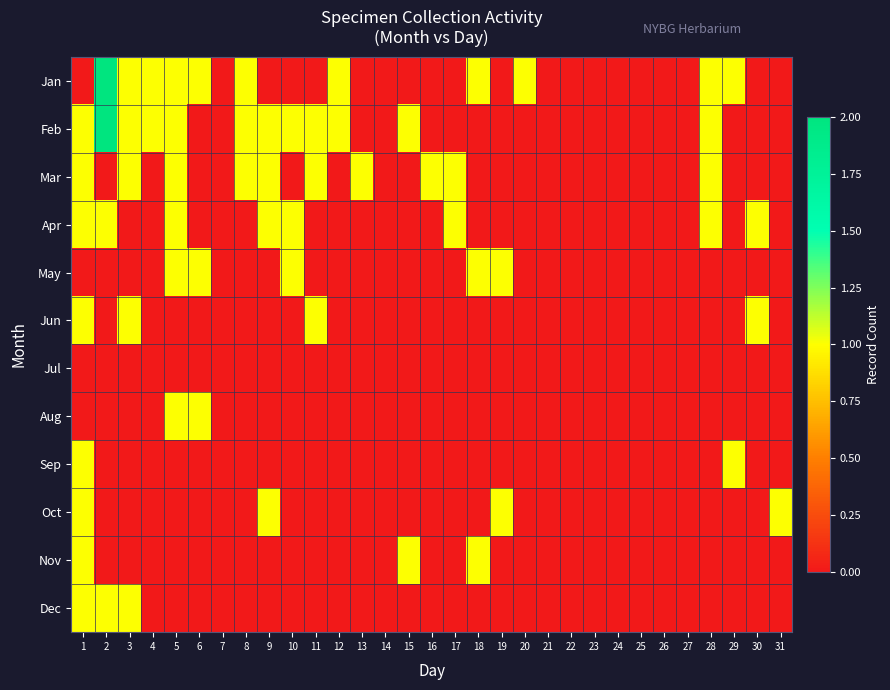

What is the total value across all series at 10?

3